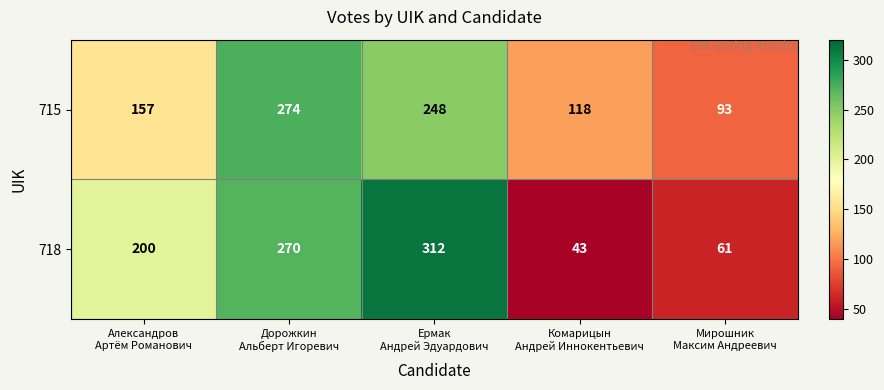

Rank the series by their maximum value, from highest to lowest.

718, 715